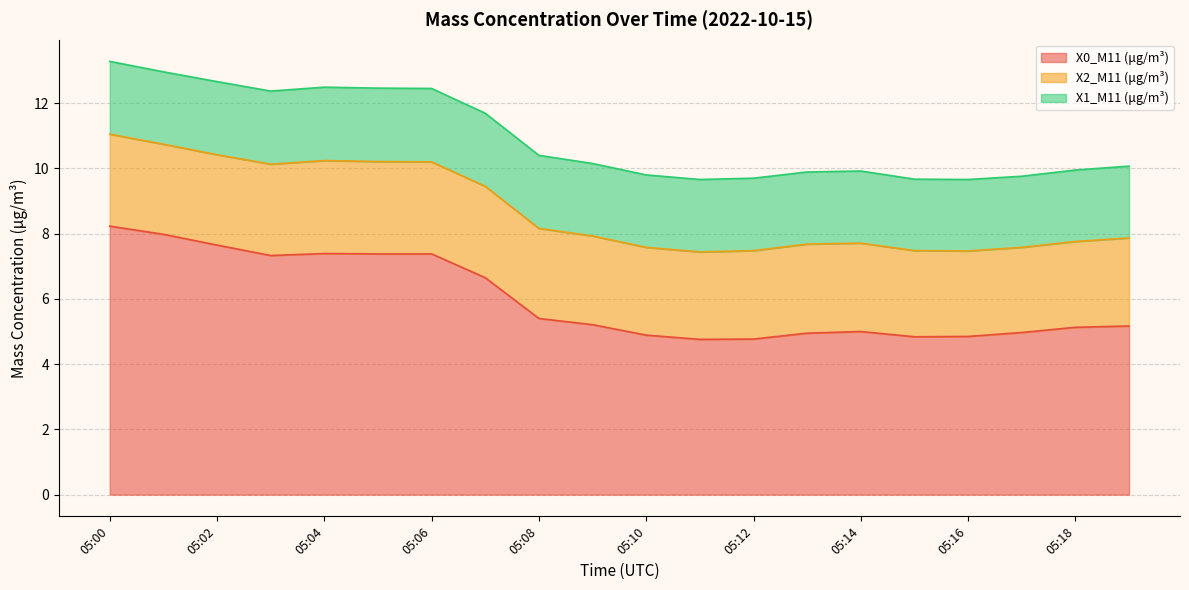

Reading left to right, what are all the values shown in this chart?

X0_M11 (μg/m³): 05:00=8.2	05:01=8.0	05:02=7.7	05:03=7.3	05:04=7.4	05:05=7.4	05:06=7.4	05:07=6.7	05:08=5.4	05:09=5.2	05:10=4.9	05:11=4.8	05:12=4.8	05:13=5.0	05:14=5.0	05:15=4.8	05:16=4.8	05:17=5.0	05:18=5.1	05:19=5.2
X2_M11 (μg/m³): 05:00=2.8	05:01=2.8	05:02=2.8	05:03=2.8	05:04=2.9	05:05=2.8	05:06=2.8	05:07=2.8	05:08=2.8	05:09=2.7	05:10=2.7	05:11=2.7	05:12=2.7	05:13=2.7	05:14=2.7	05:15=2.6	05:16=2.6	05:17=2.6	05:18=2.6	05:19=2.7
X1_M11 (μg/m³): 05:00=2.2	05:01=2.2	05:02=2.2	05:03=2.2	05:04=2.2	05:05=2.2	05:06=2.2	05:07=2.2	05:08=2.2	05:09=2.2	05:10=2.2	05:11=2.2	05:12=2.2	05:13=2.2	05:14=2.2	05:15=2.2	05:16=2.2	05:17=2.2	05:18=2.2	05:19=2.2